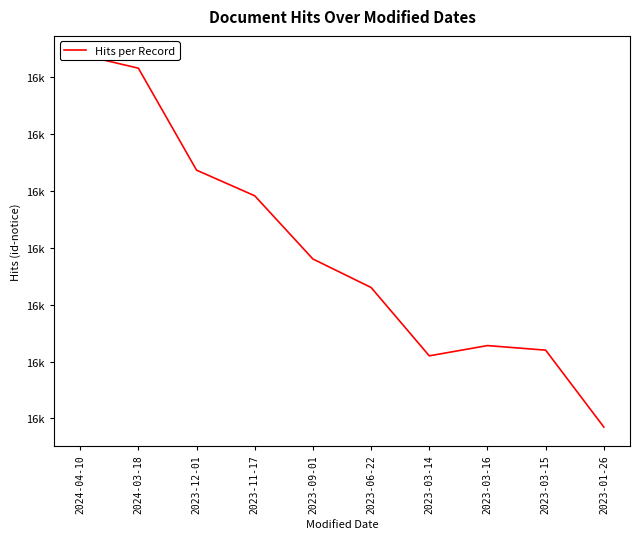

What is the average value?

15793